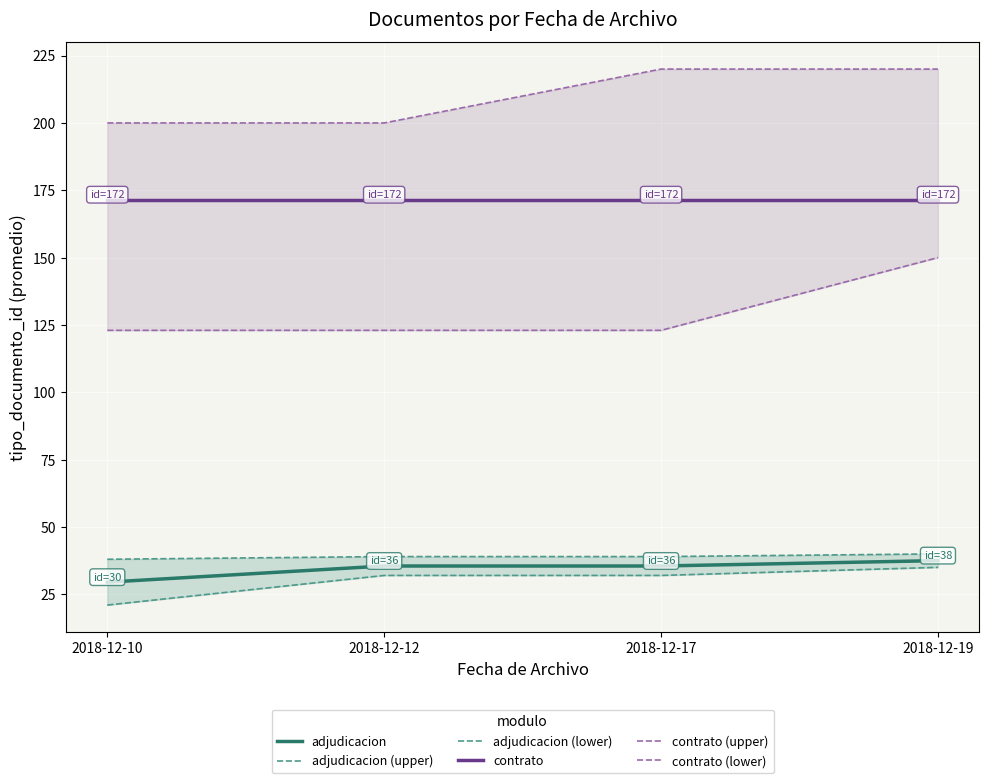

What are all the series names shown in the legend?

adjudicacion, adjudicacion (upper), adjudicacion (lower), contrato, contrato (upper), contrato (lower)